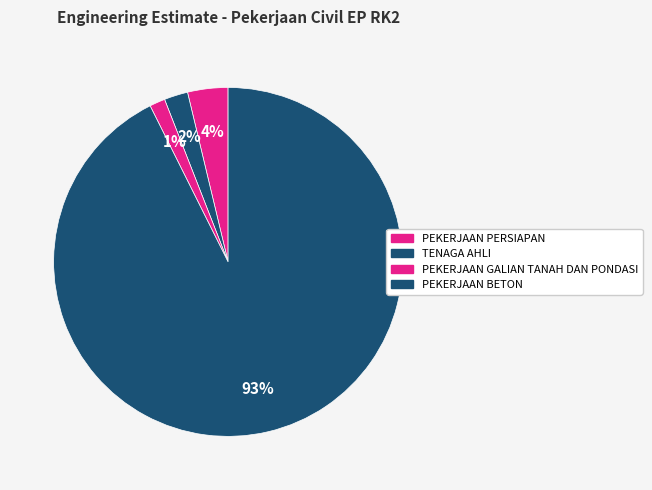

Do PEKERJAAN BETON and PEKERJAAN PERSIAPAN together represent more than half of the pie?

Yes